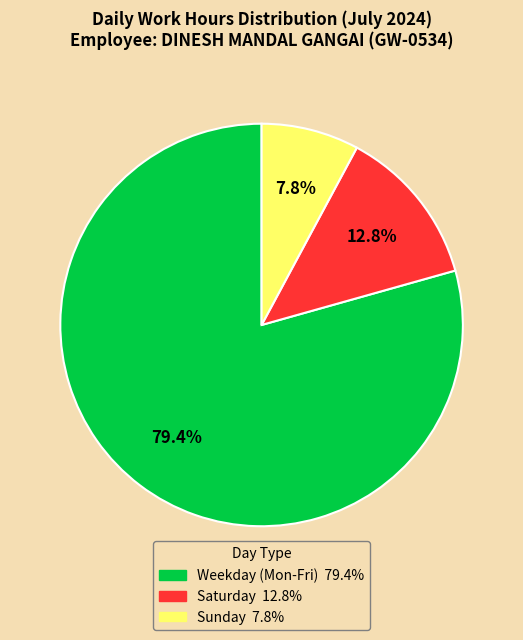

Count the number of slices in the pie.

3